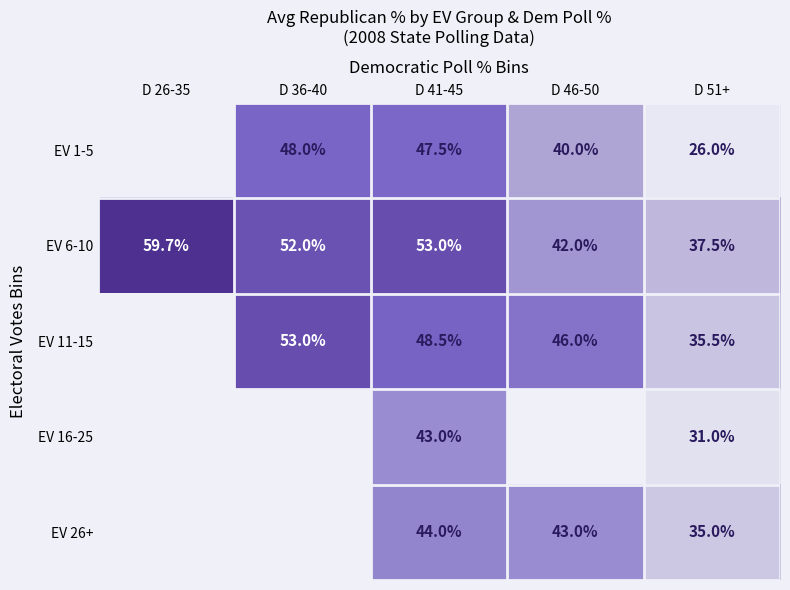

At which category does the chart reach its minimum across all series?

D 51+